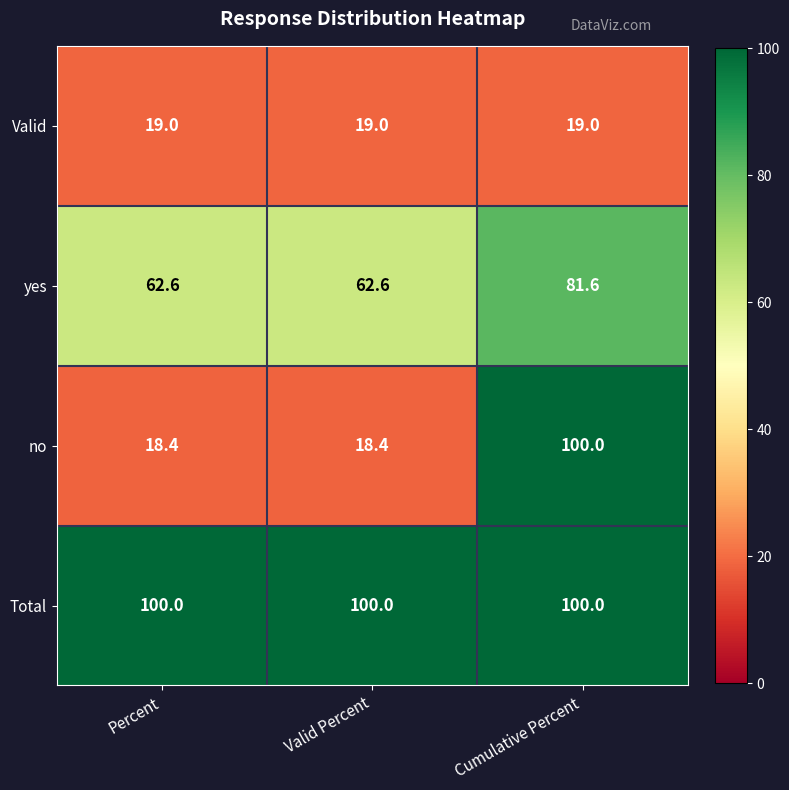

Rank the series by their average value, from lowest to highest.

Valid, no, yes, Total